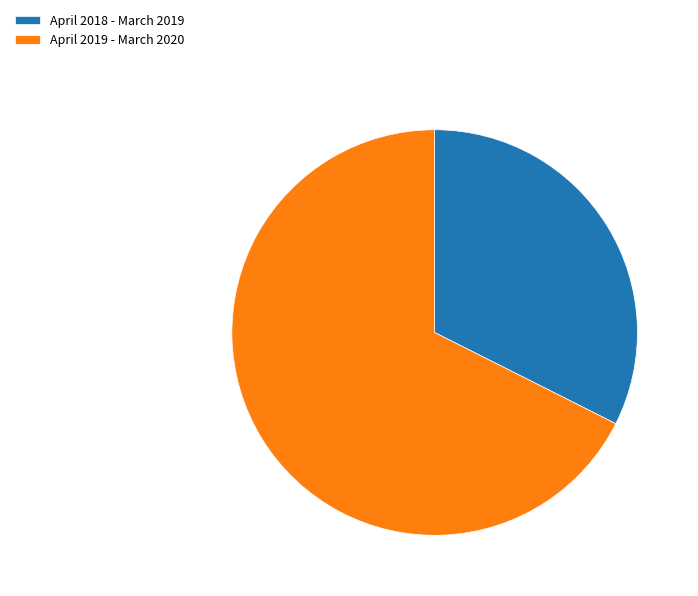

Is it true that April 2019 - March 2020 is 68% of the pie?

True